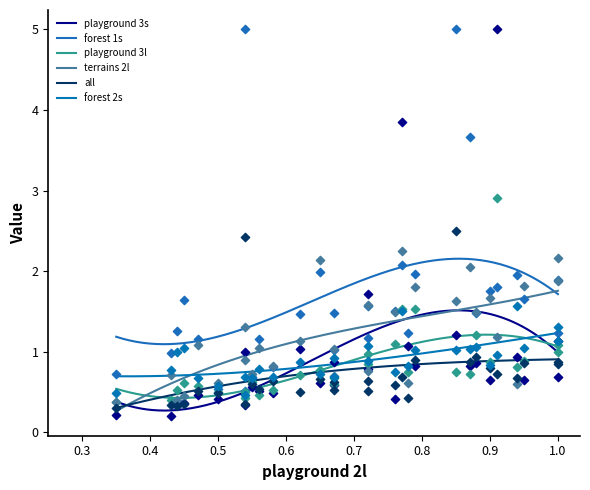

Is the value of playground 3s at 0.8 greater than the value of forest 2s at 11?

No